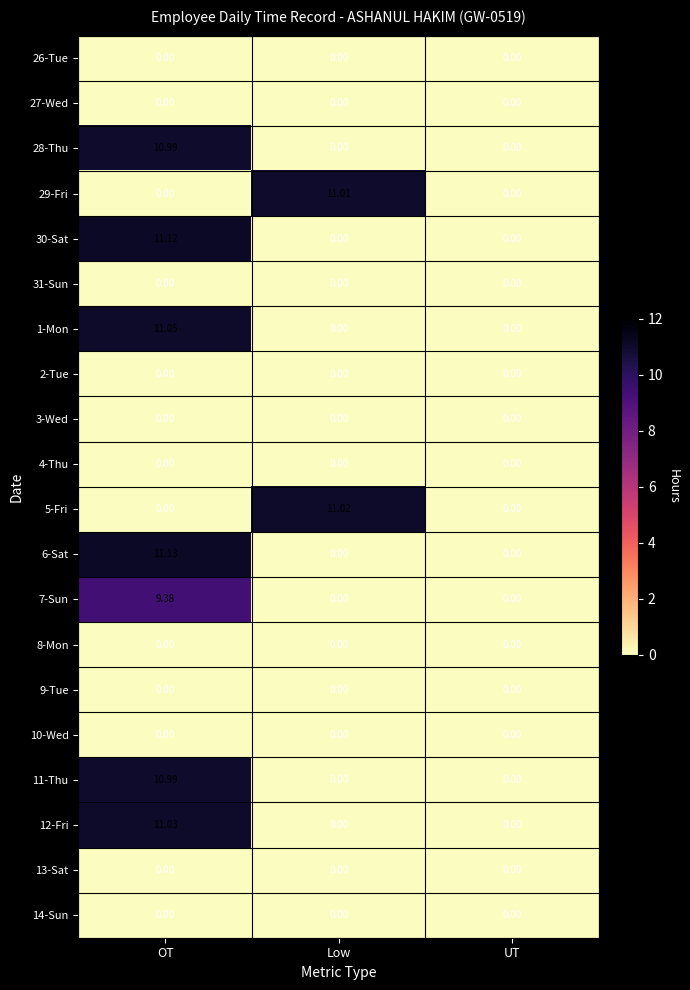

What is the difference between the highest and lowest values at Low?

11.0